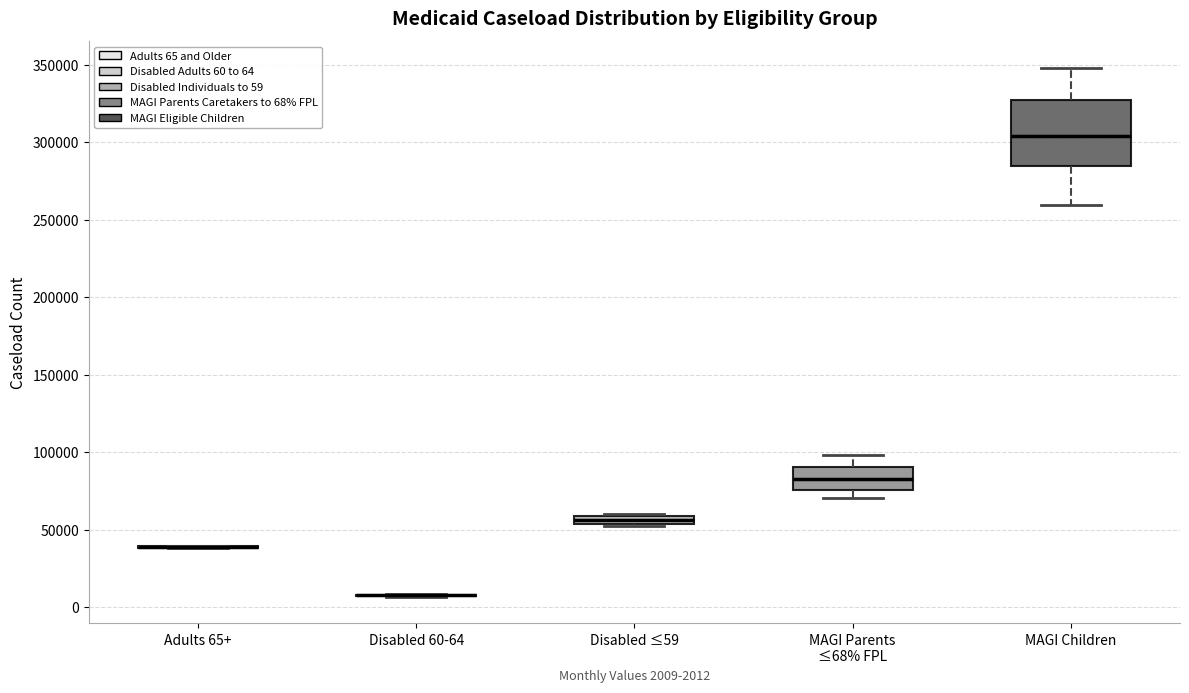

Which box is the tallest, from its lower edge to its upper edge?

MAGI Children